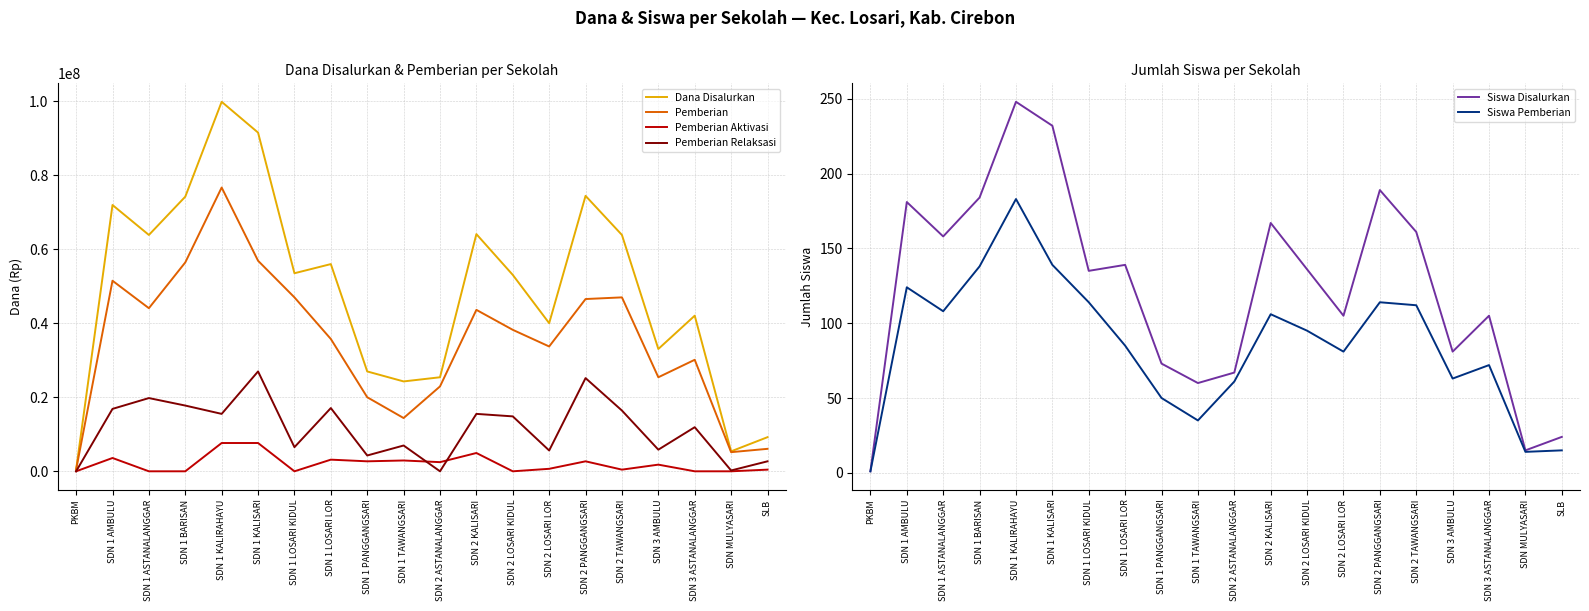

Where is the first local maximum for Pemberian?

SDN 1 AMBULU